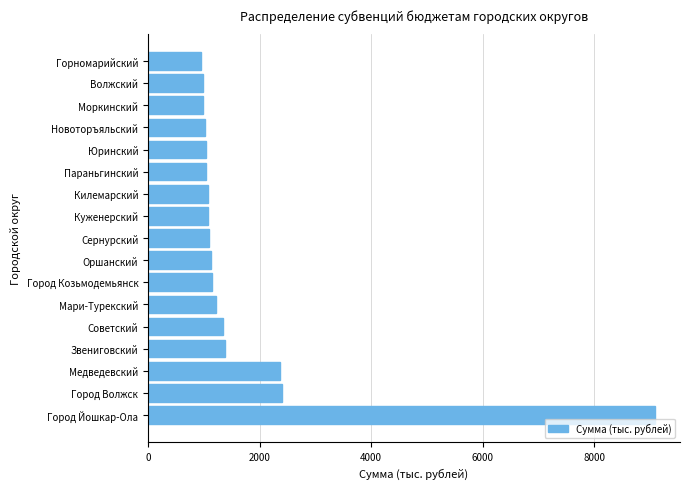

What is the difference between the second highest and second lowest values?

1421.0